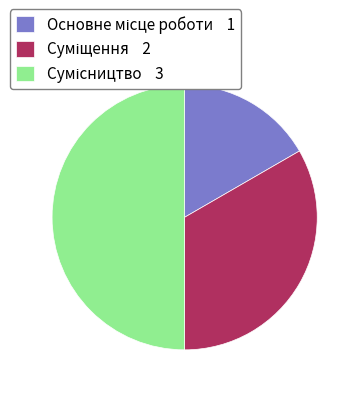

How many segments does this pie chart have?

3